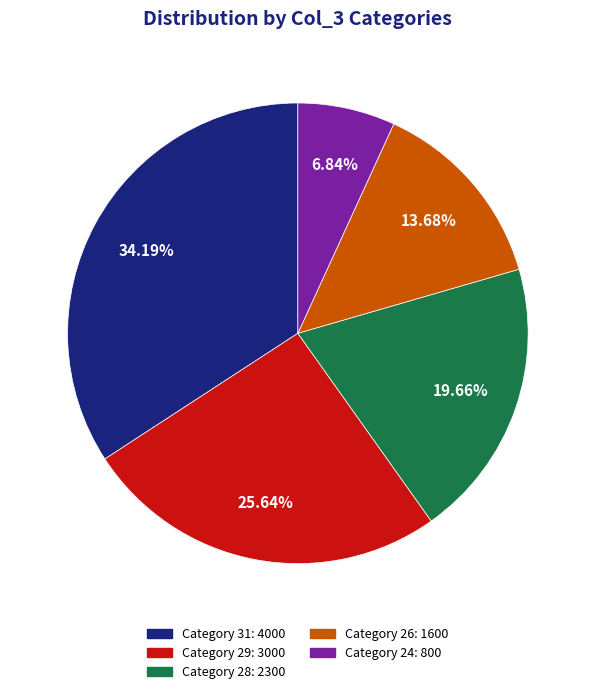

Is there any slice that represents more than half of the pie?

No